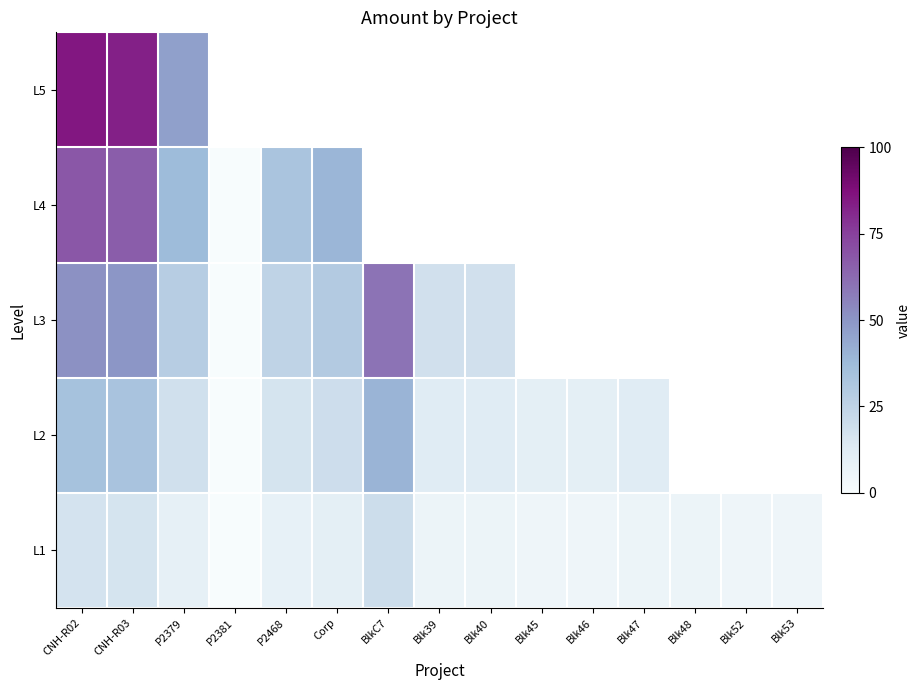

How many values in the L1 series are below 6?

5